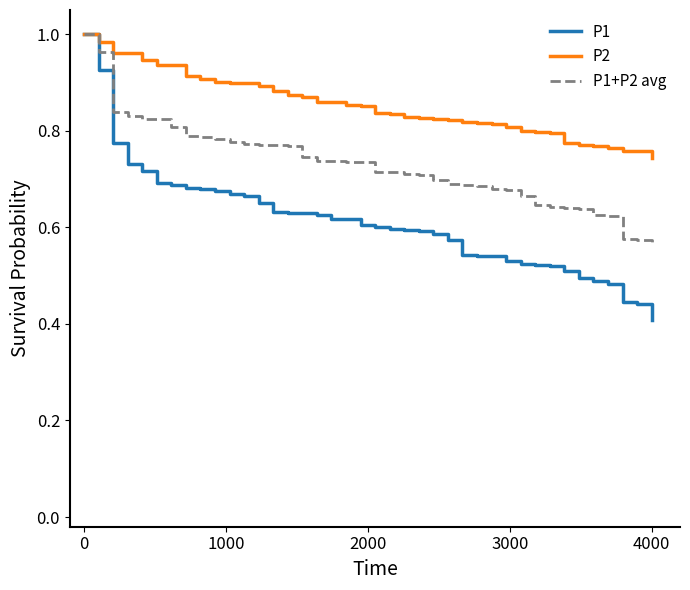

Which series has the widest spread of values?

P1